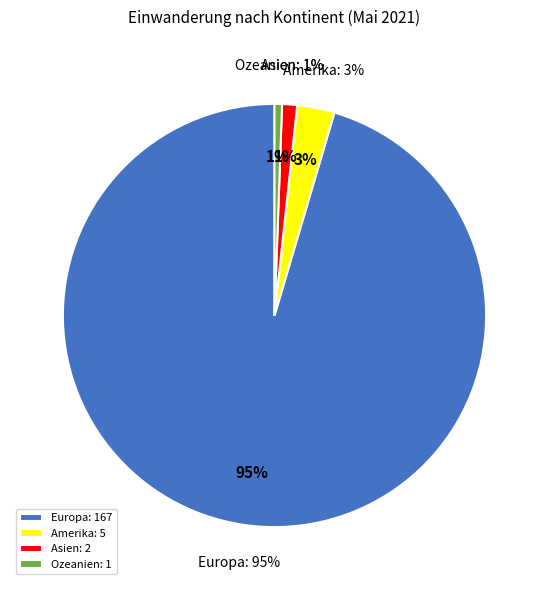

What is the change in value from Europa to Ozeanien?

-166